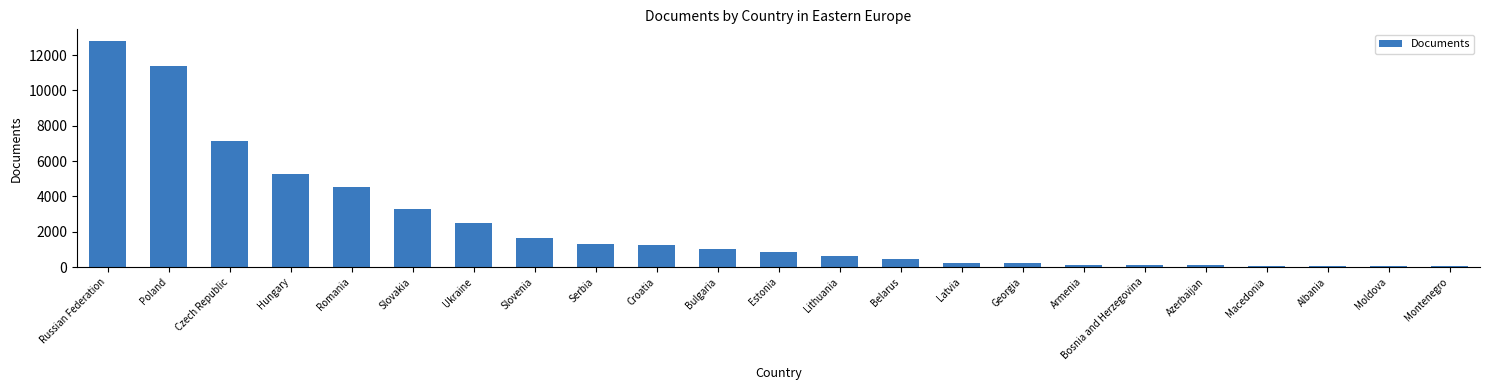

What is the sum of all values?

55065